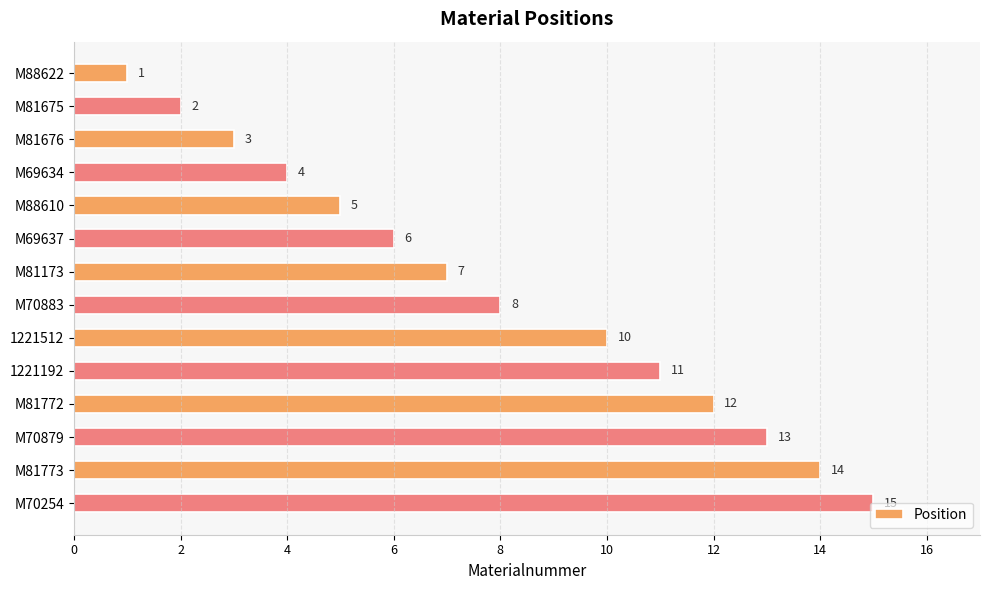

How many data points does each series have?

14